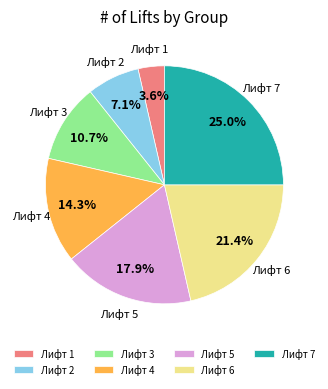

Is Лифт 5 the majority of the pie?

No